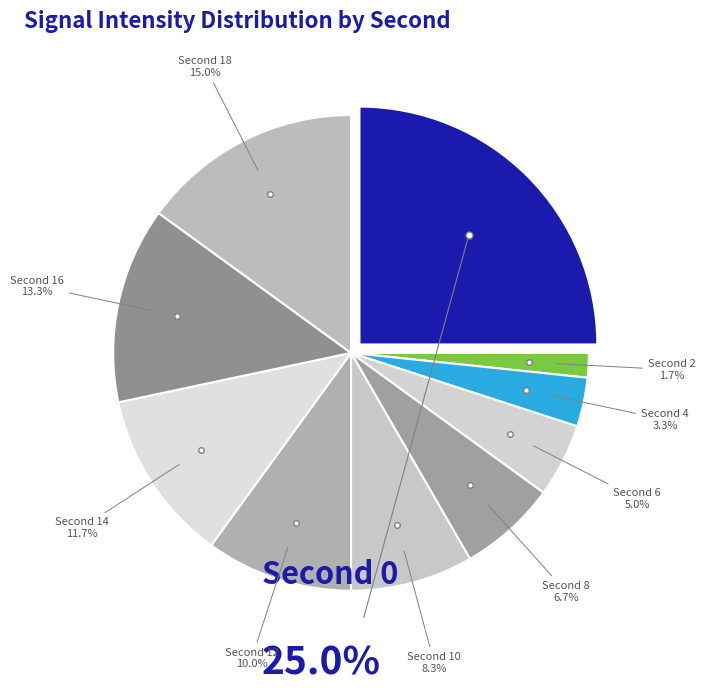

How many segments does this pie chart have?

10